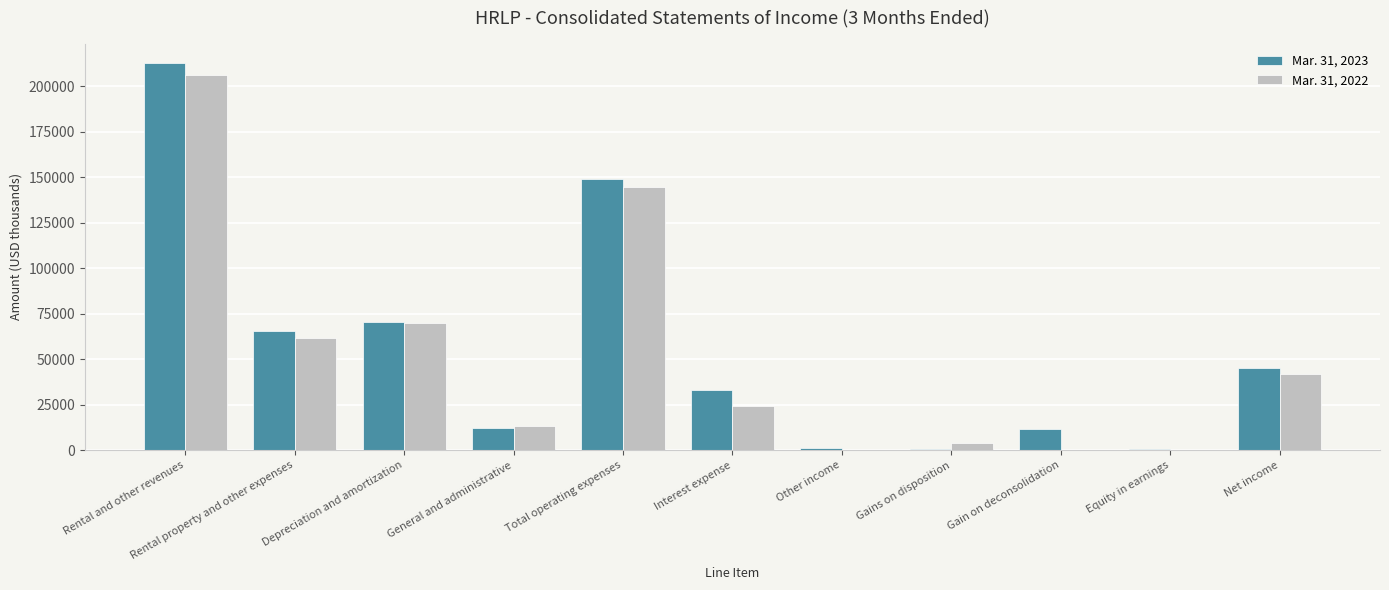

What is the maximum value shown in the chart?

212752